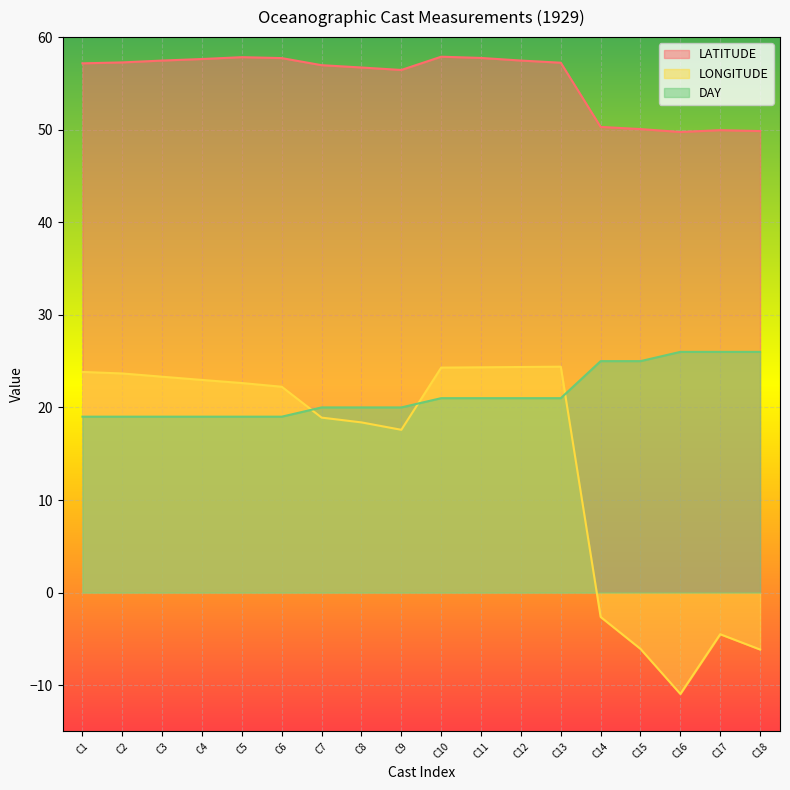

The value of LATITUDE at C6 is 57.7. True or false?

True